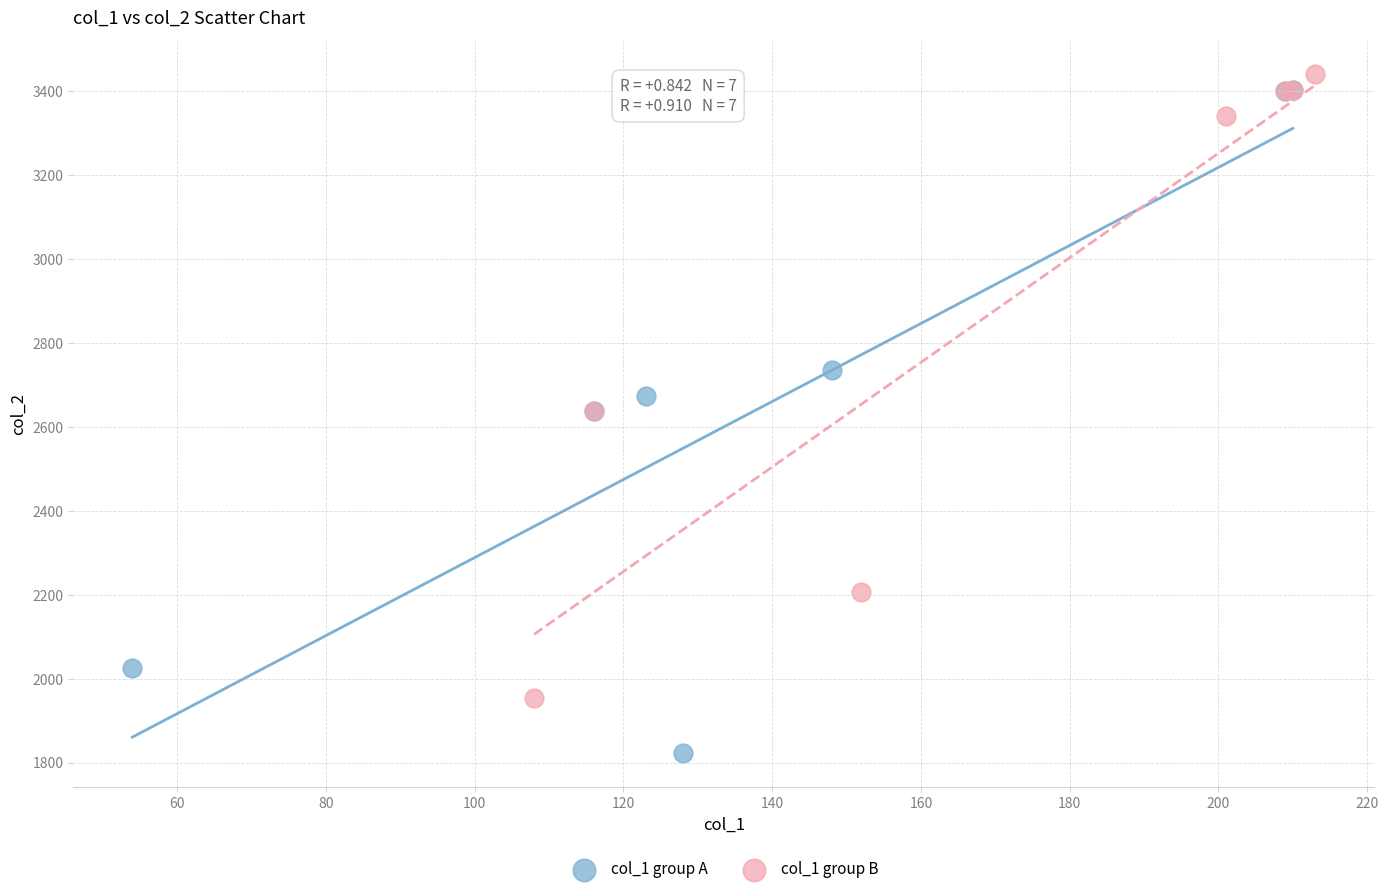

Which series reaches the minimum Y coordinate?

col_1 group A